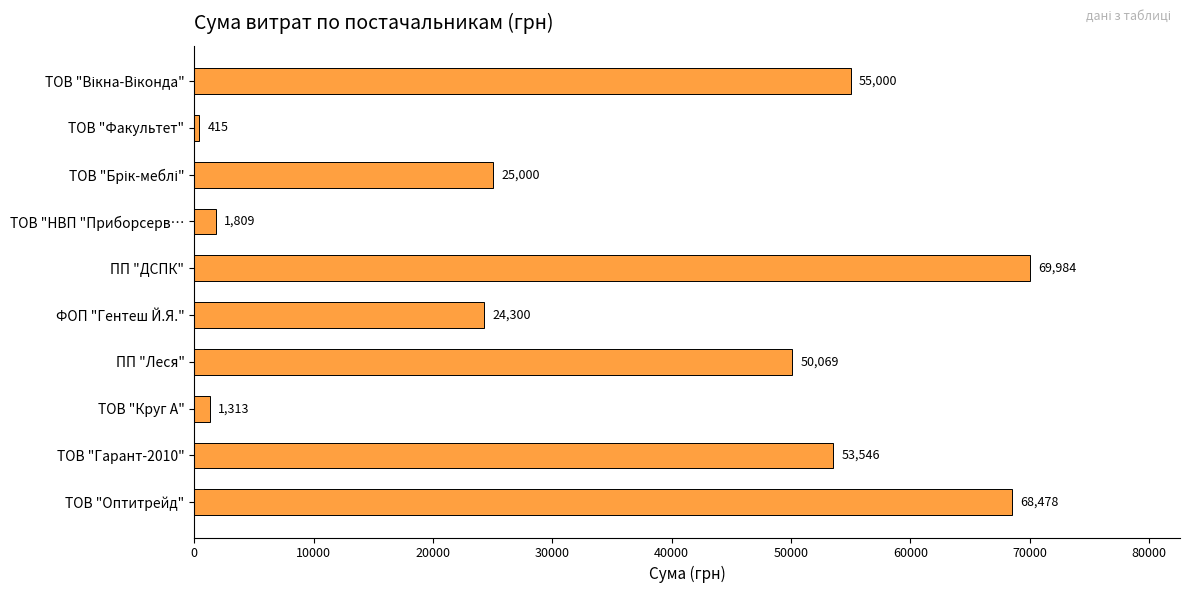

What is the minimum value shown in the chart?

415.0